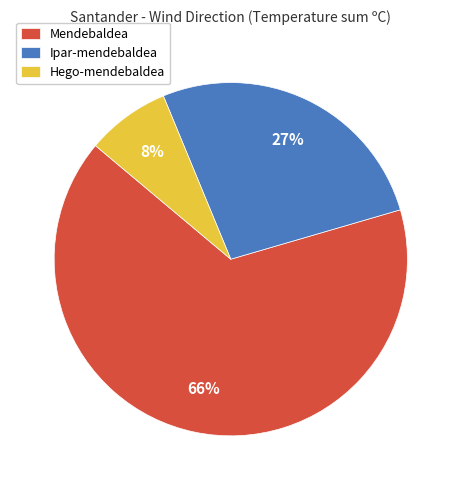

To the nearest percent, what percentage of the pie is Ipar-mendebaldea?

27%